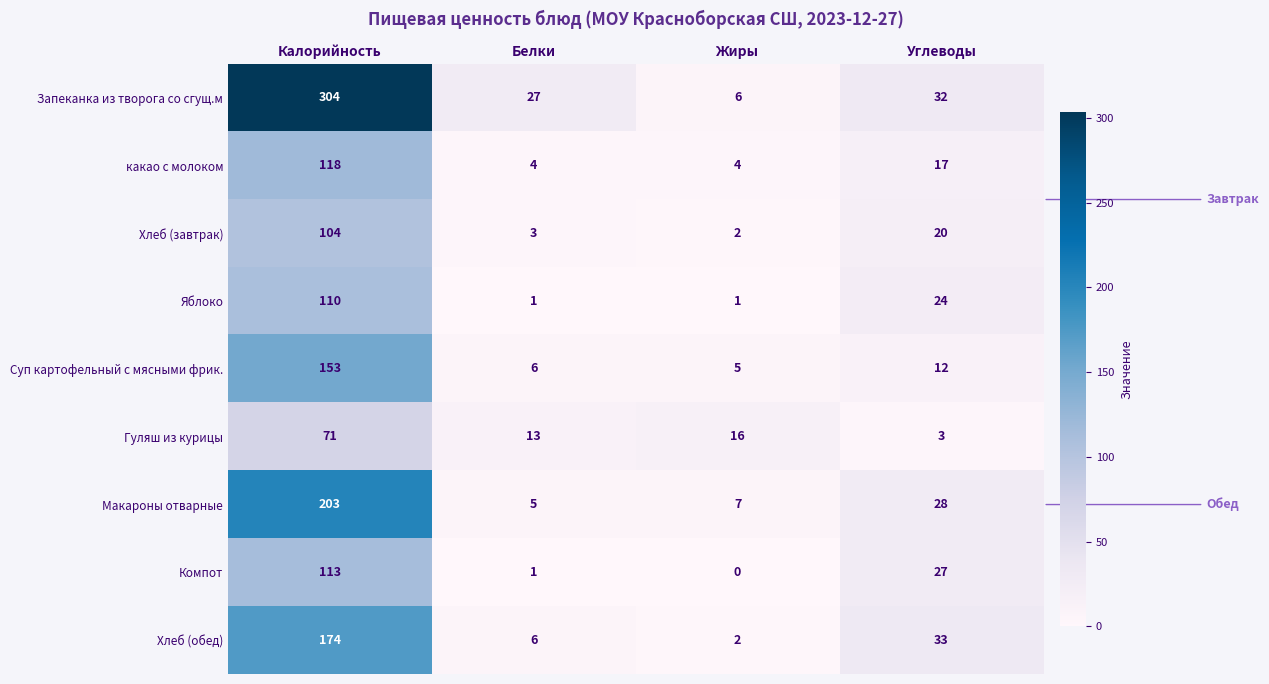

How many series are shown in this chart?

9